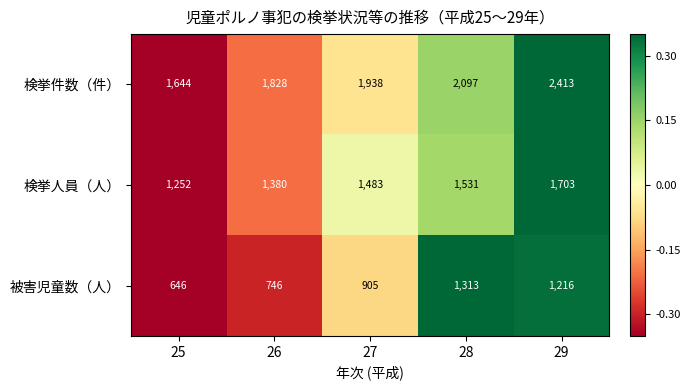

Count the 検挙人員（人） values in the range 1380 to 1531.

3